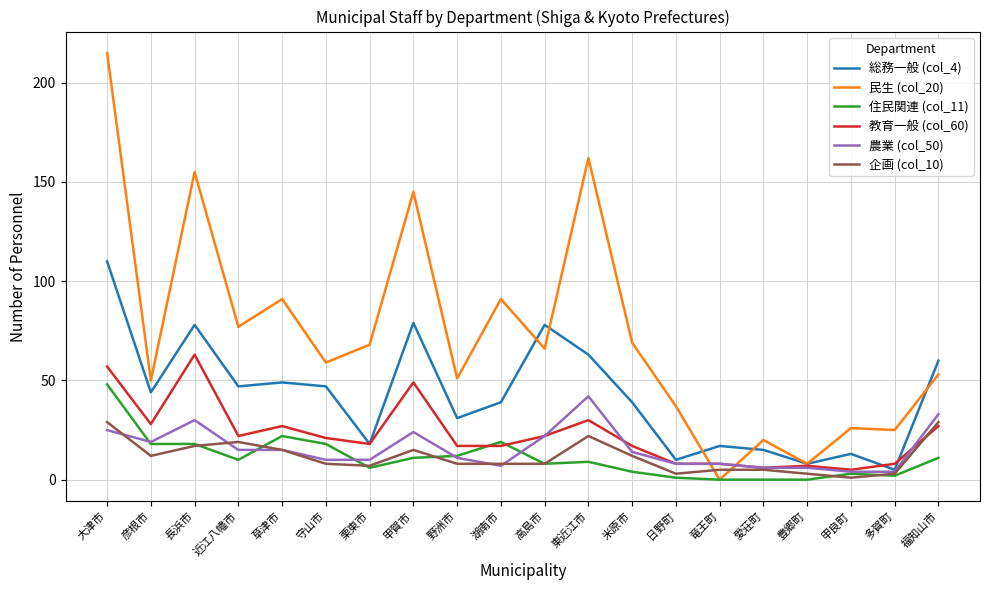

What is the spread (max minus min) of values at 湖南市?

84